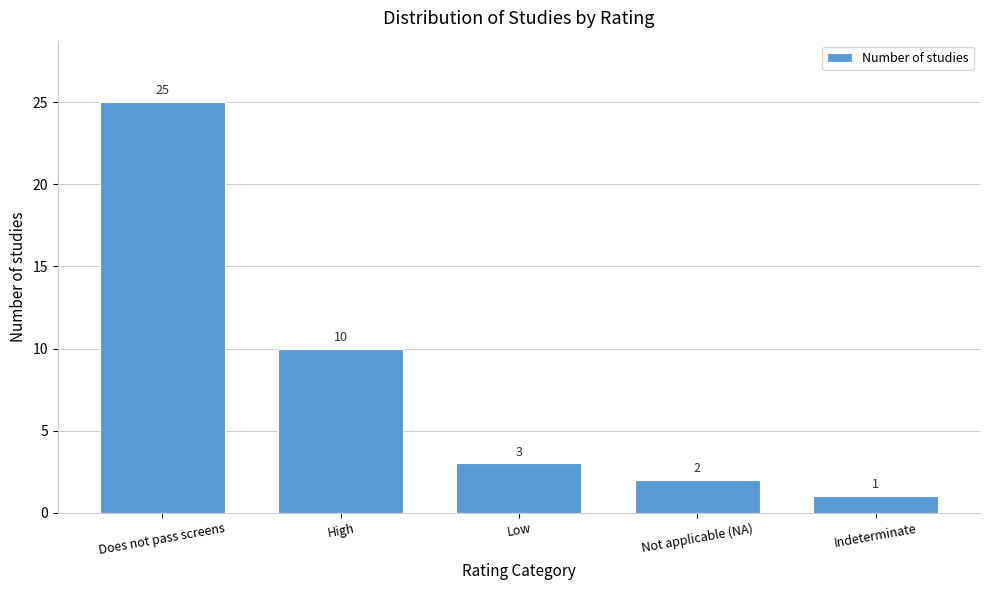

Reading right to left, extract all data points from this chart.

Indeterminate=1	Not applicable (NA)=2	Low=3	High=10	Does not pass screens=25